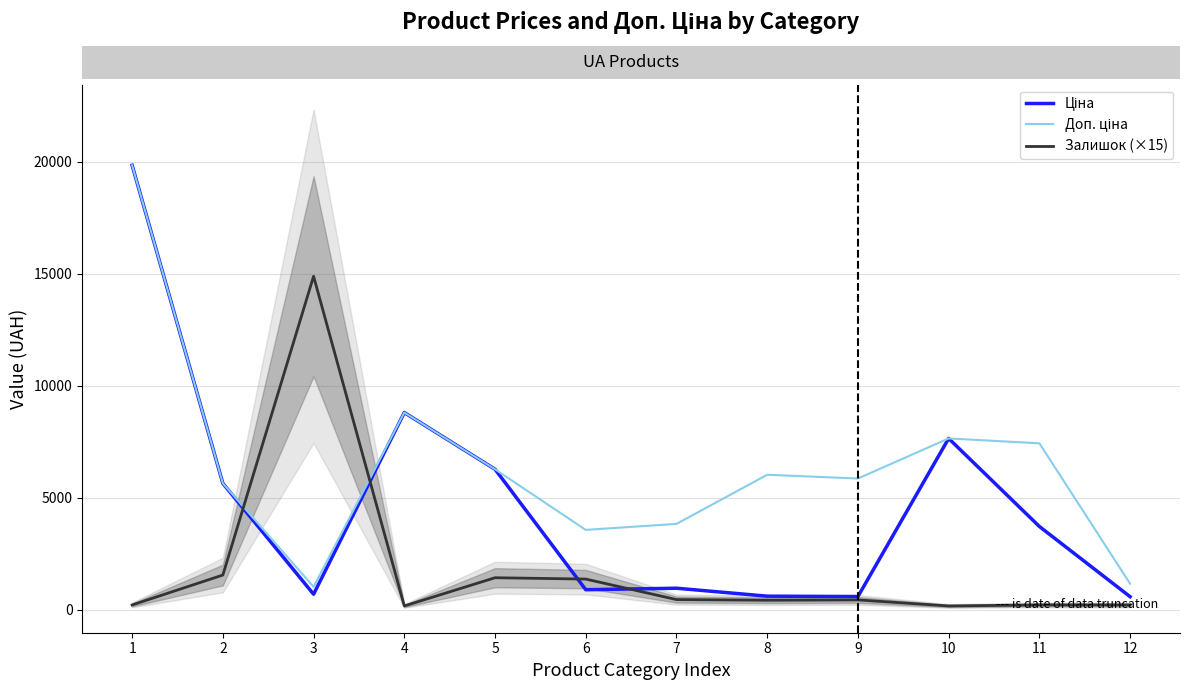

At which label is Залишок (×15) closest to 7522?

2